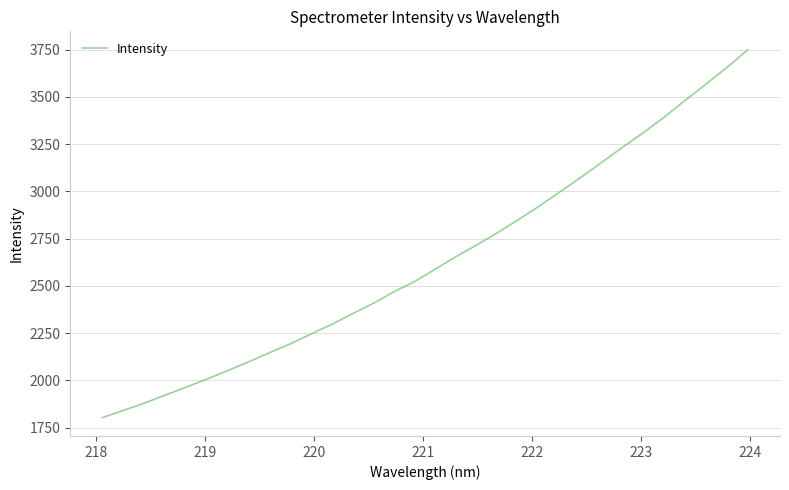

What is the greatest value displayed?

3749.1